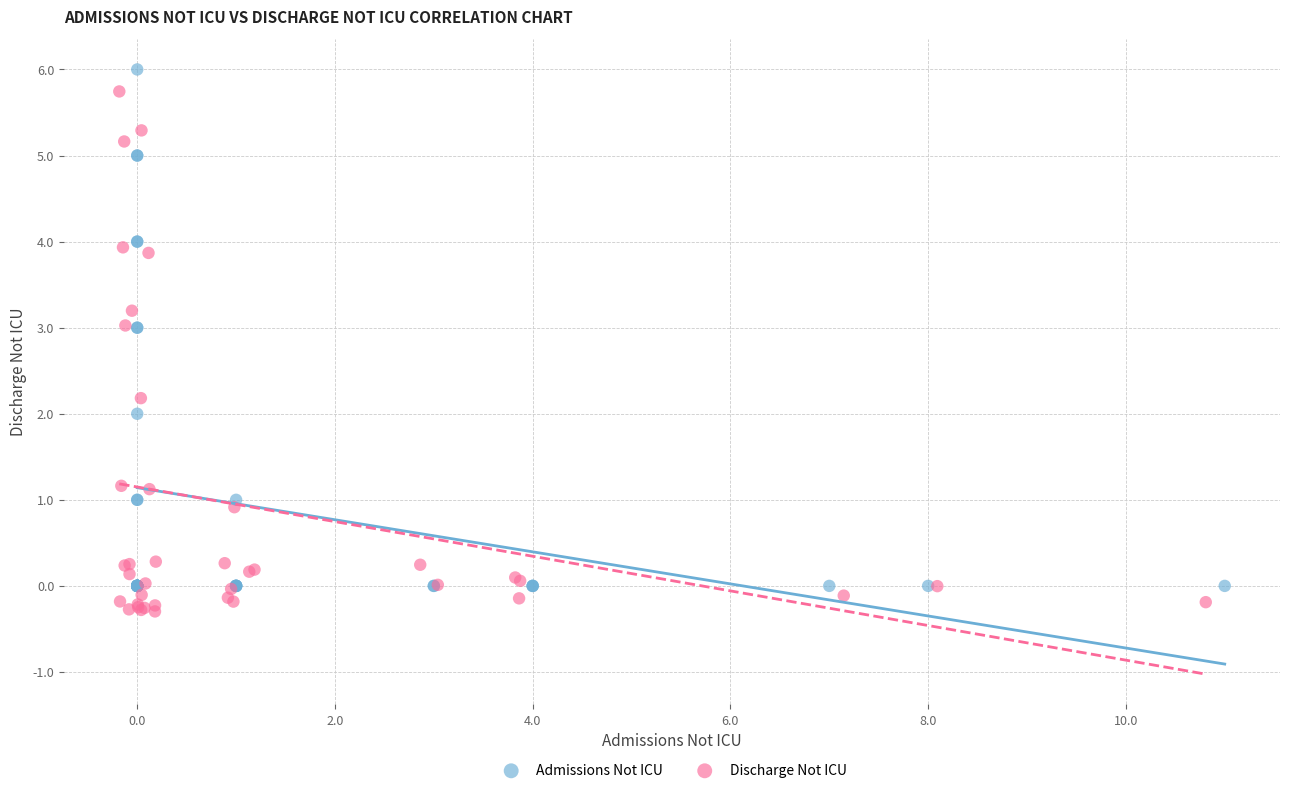

What are all the series names shown in the legend?

Admissions Not ICU, Discharge Not ICU